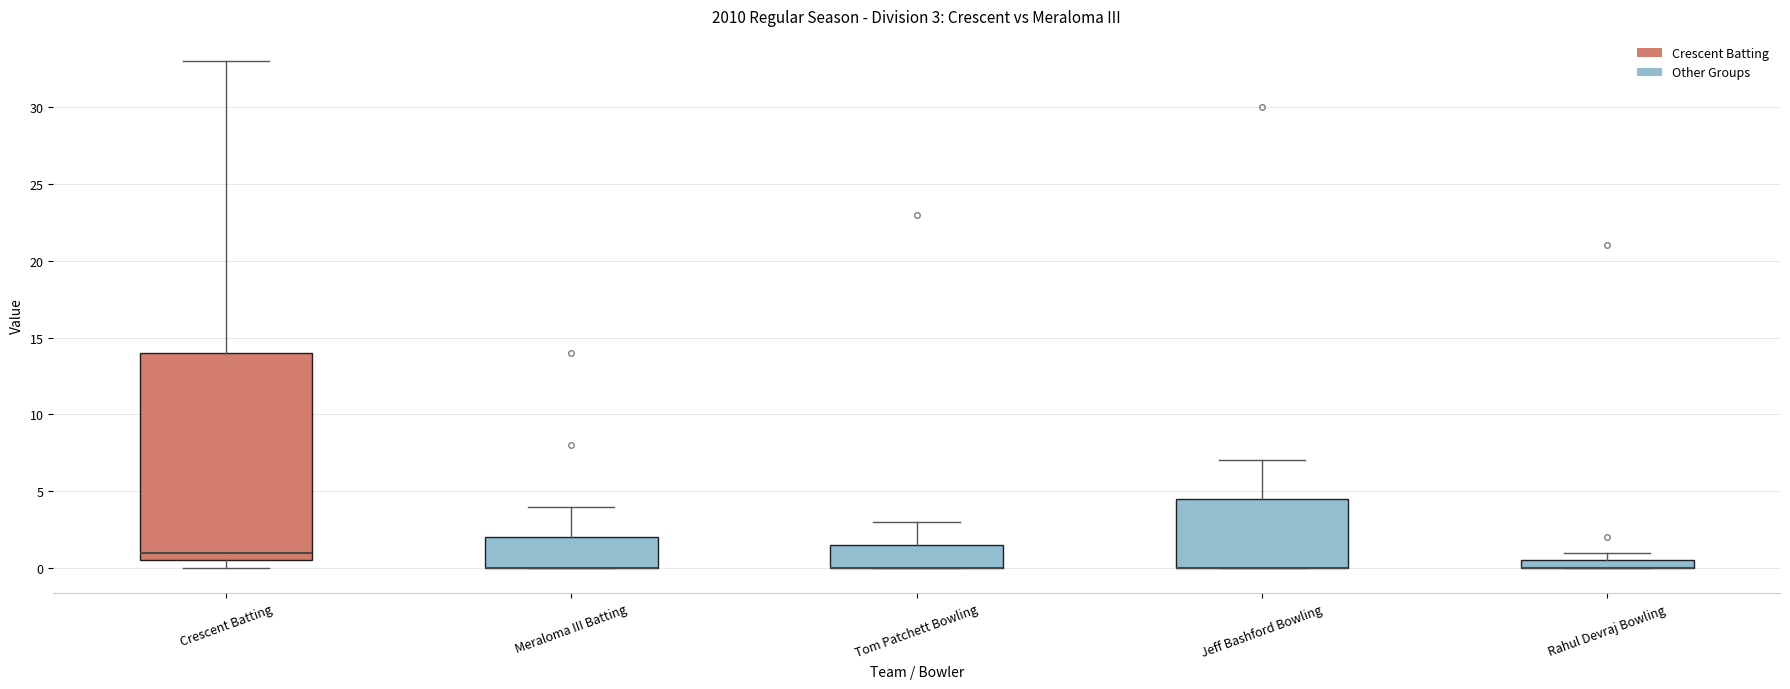

Which box is the tallest, from its lower edge to its upper edge?

Crescent Batting